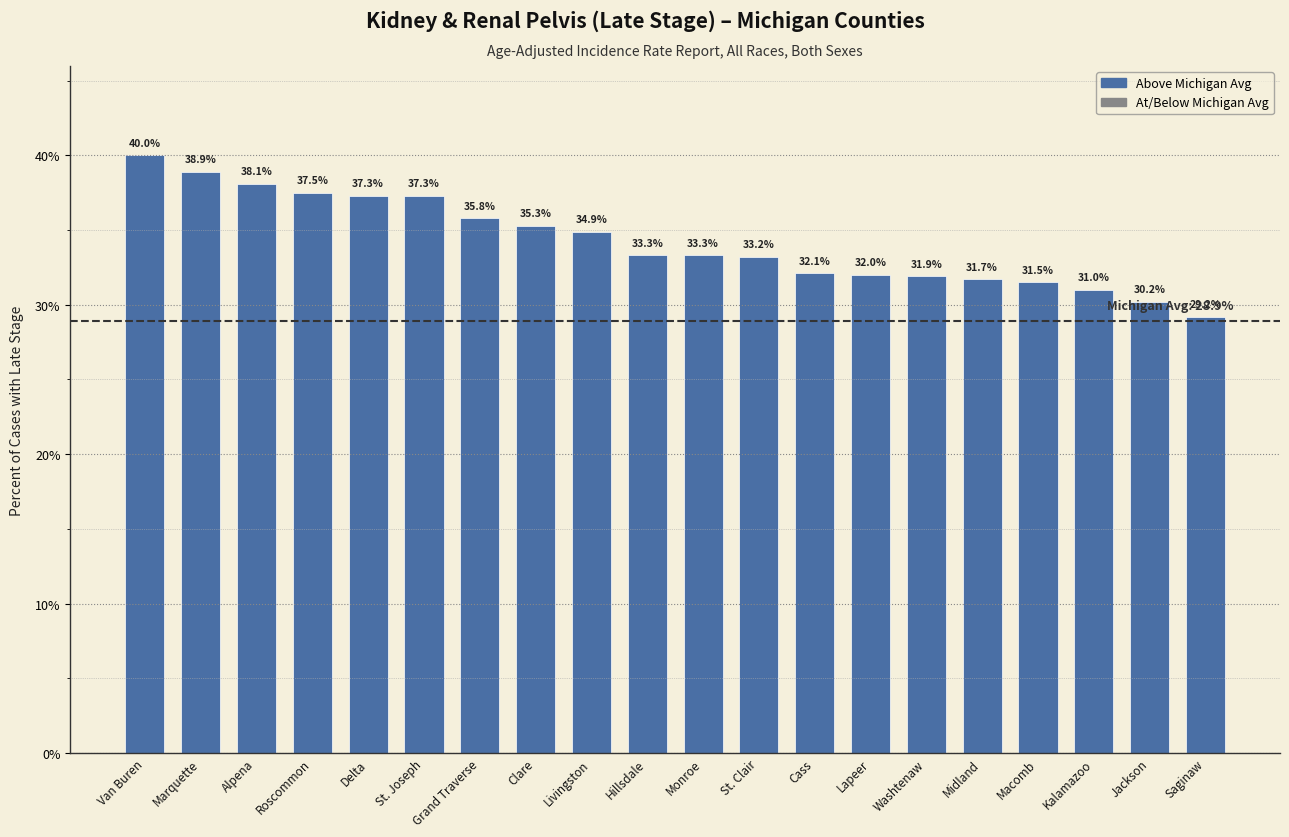

What is the label of the 12th bar from the left?

St. Clair